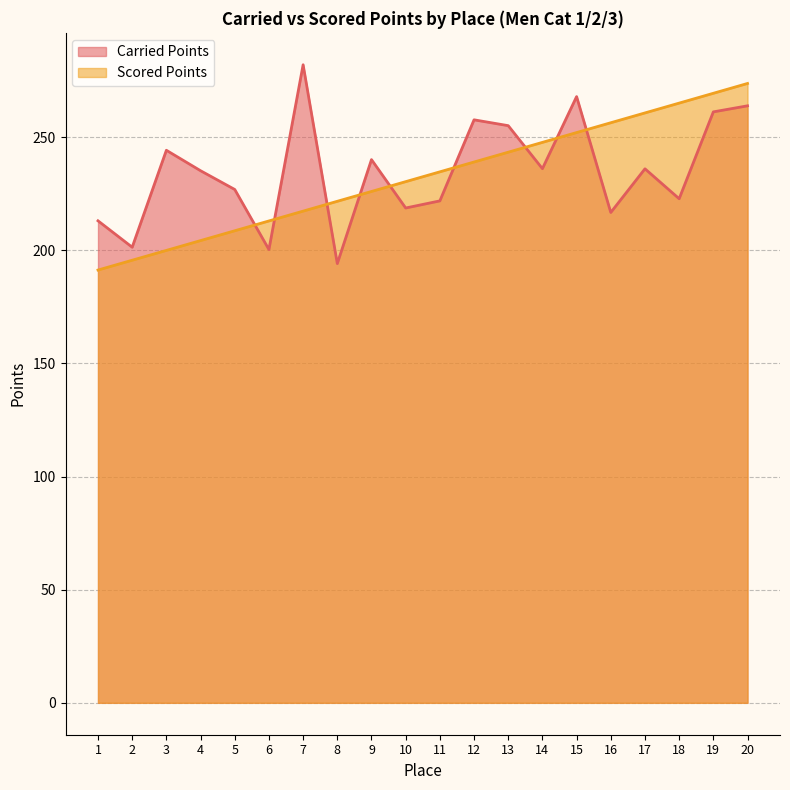

The value of Scored Points at 9 is 226.0. True or false?

True